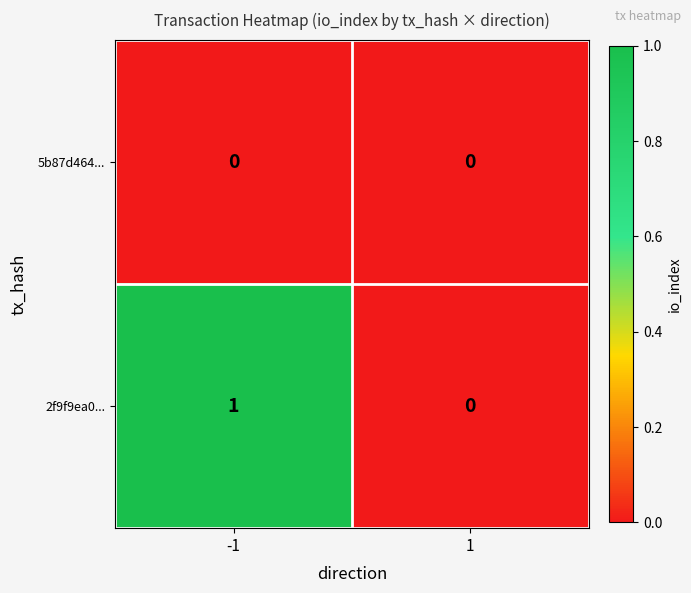

Reading left to right, extract all data points from this chart.

5b87d464...: -1=0	1=0
2f9f9ea0...: -1=1	1=0